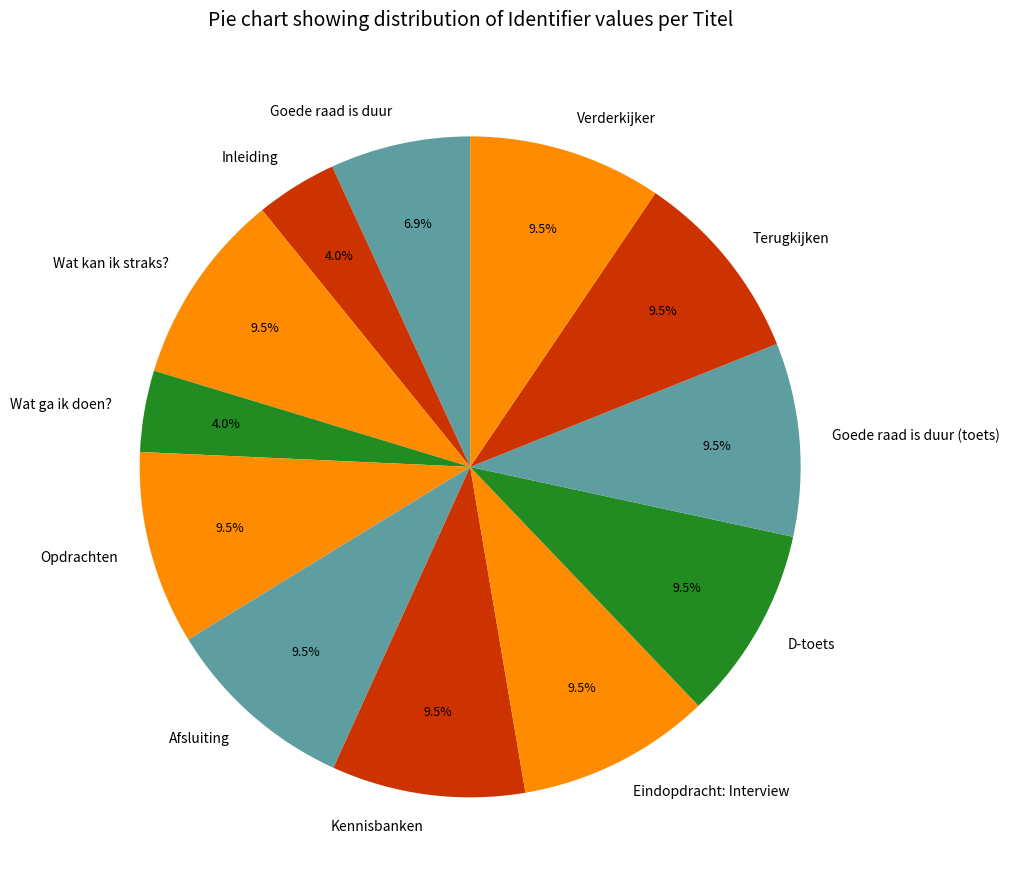

What percentage do Verderkijker and Wat ga ik doen? together represent?

13.4%